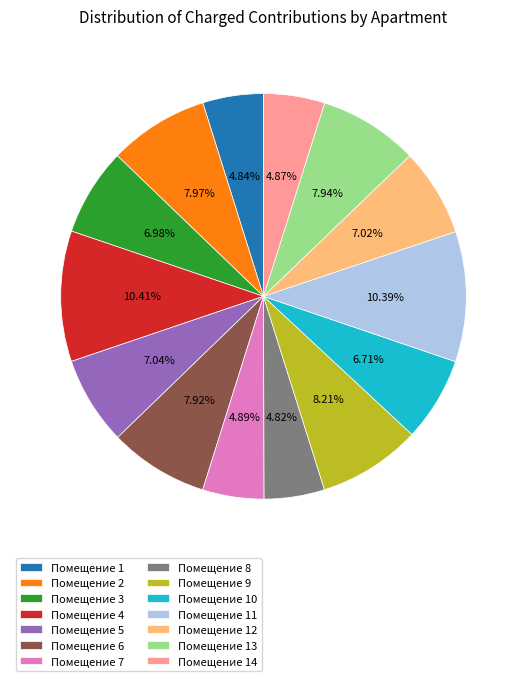

Combined, do Помещение 10 and Помещение 6 account for over 50%?

No